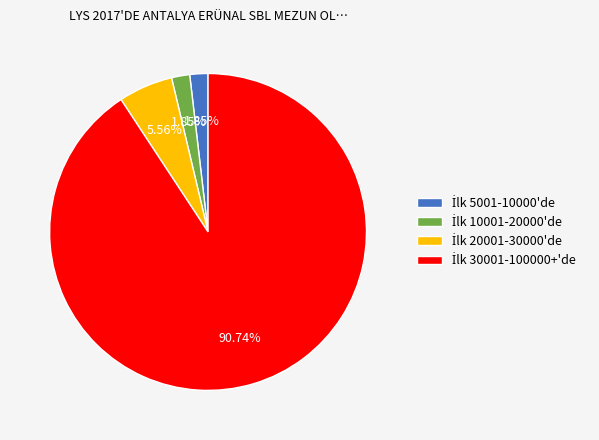

Is there a majority slice in this chart?

Yes